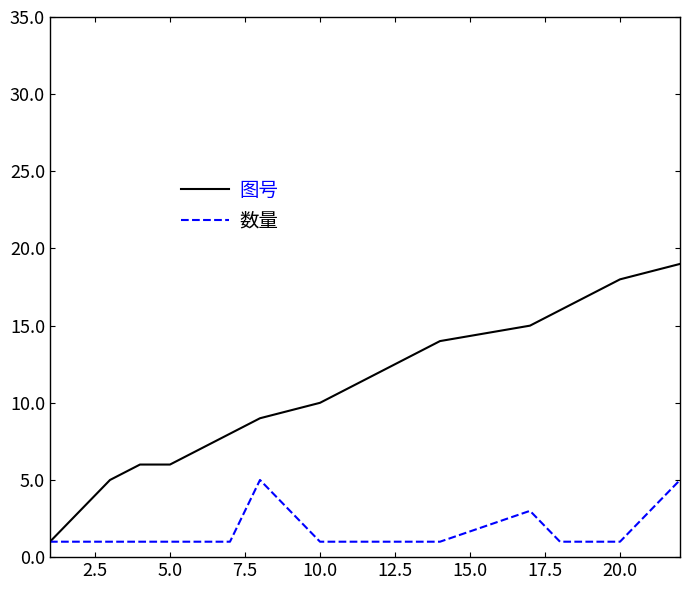

Reading right to left, list all the values displayed in this chart.

图号: 19	18	17	16	15	14	13	12	11	10	9	8	7	6	6	5	3	1
数量: 5	1	1	1	3	1	1	1	1	1	5	1	1	1	1	1	1	1